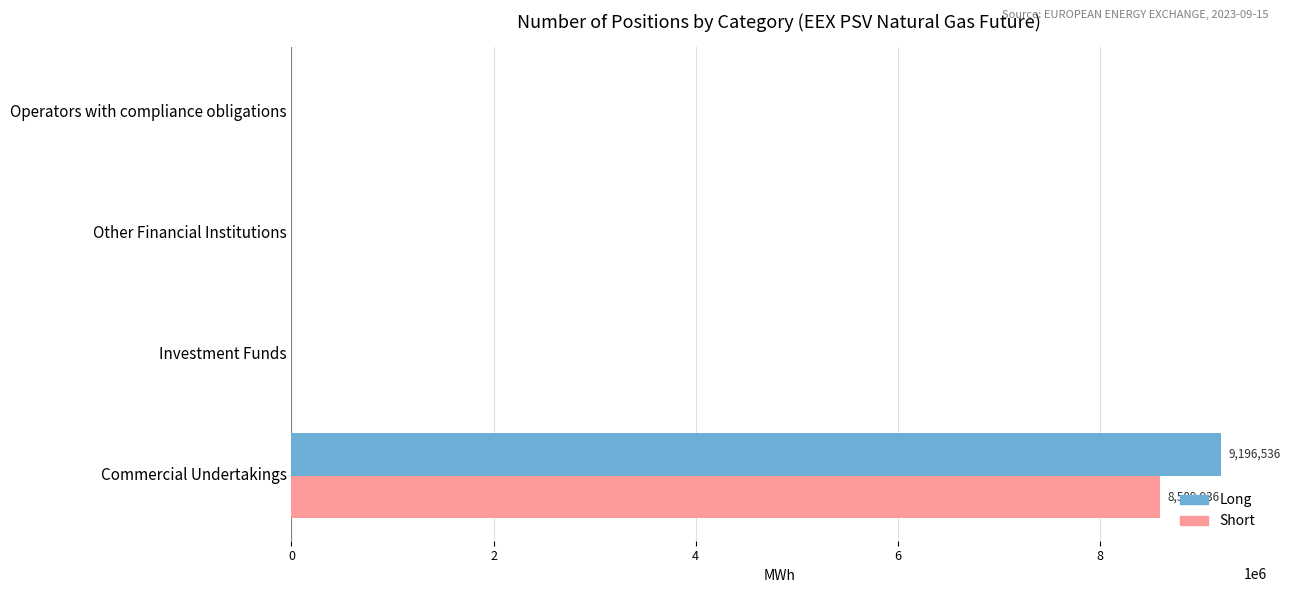

Between Commercial Undertakings and Other Financial Institutions, which series saw the biggest shift?

Long